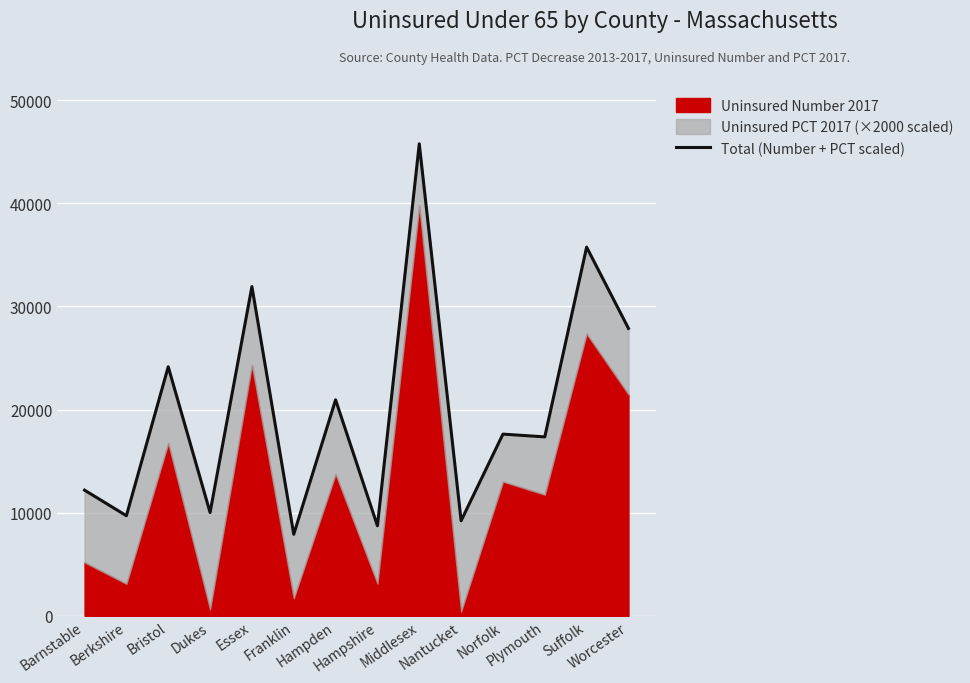

Where is the first local minimum?

Berkshire